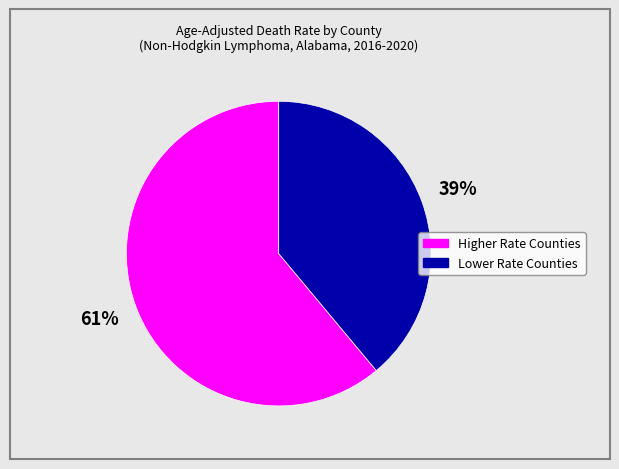

Is there any slice that represents more than half of the pie?

Yes